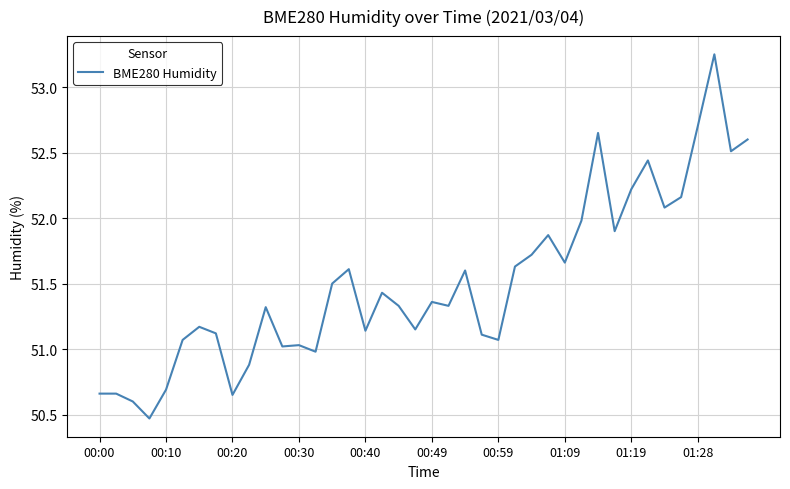

What is the difference between the maximum and minimum values?

2.8